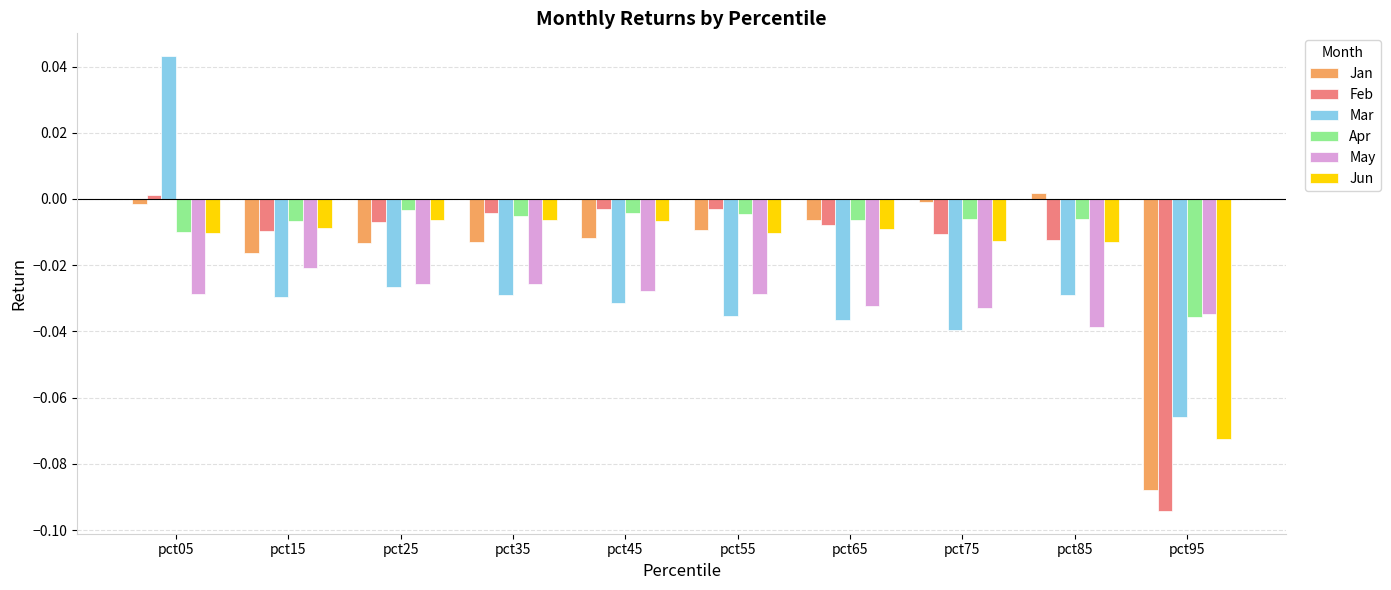

The Apr series shows -0.0 at pct15. True or false?

True